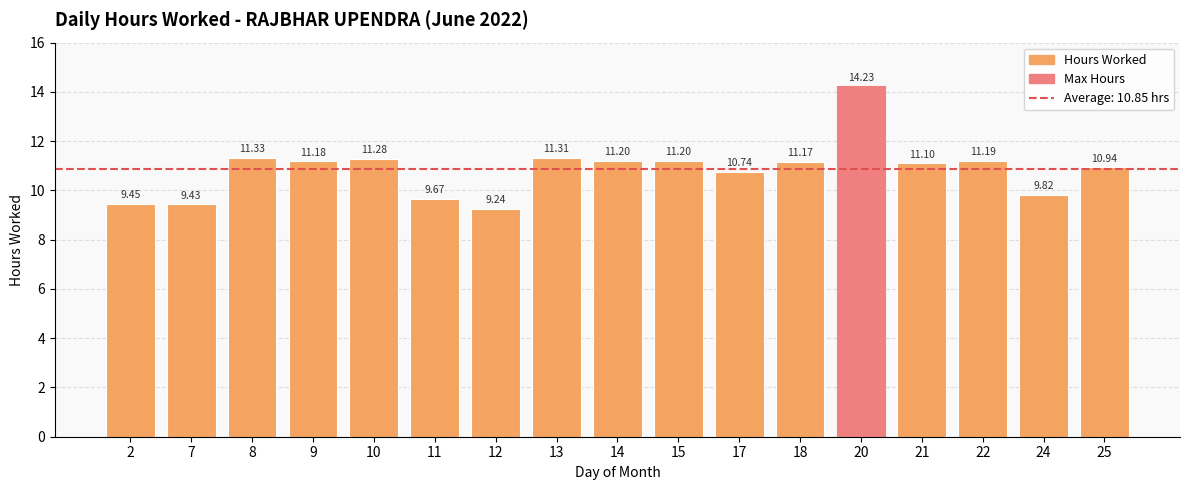

At which category does the chart reach its peak across all series?

20